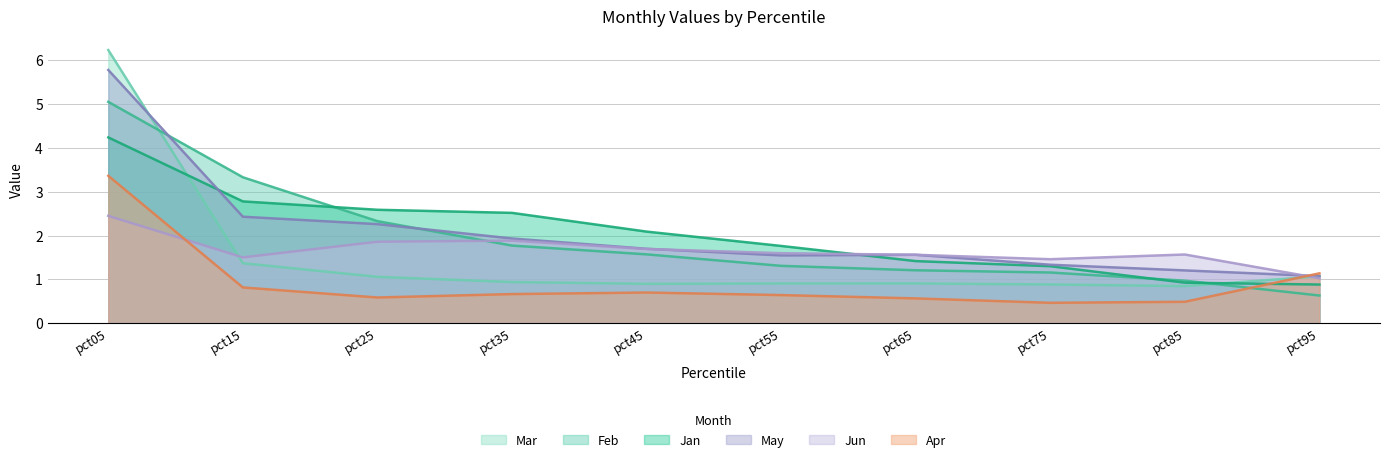

Is it true that May equals 8.4 at pct05?

False